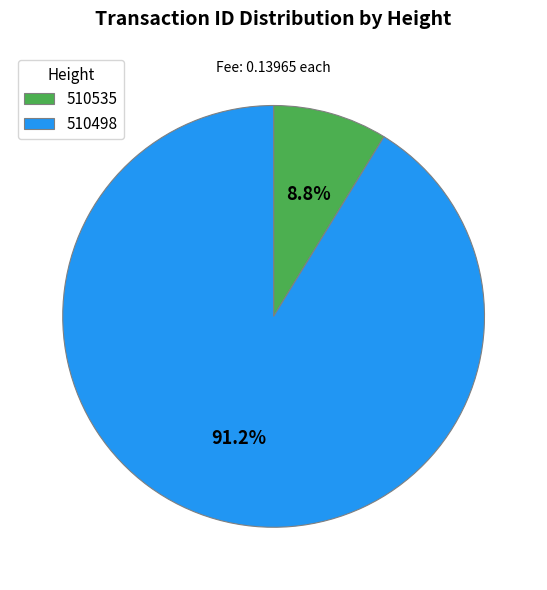

What percentage do 510535 and 510498 together represent?

100.0%